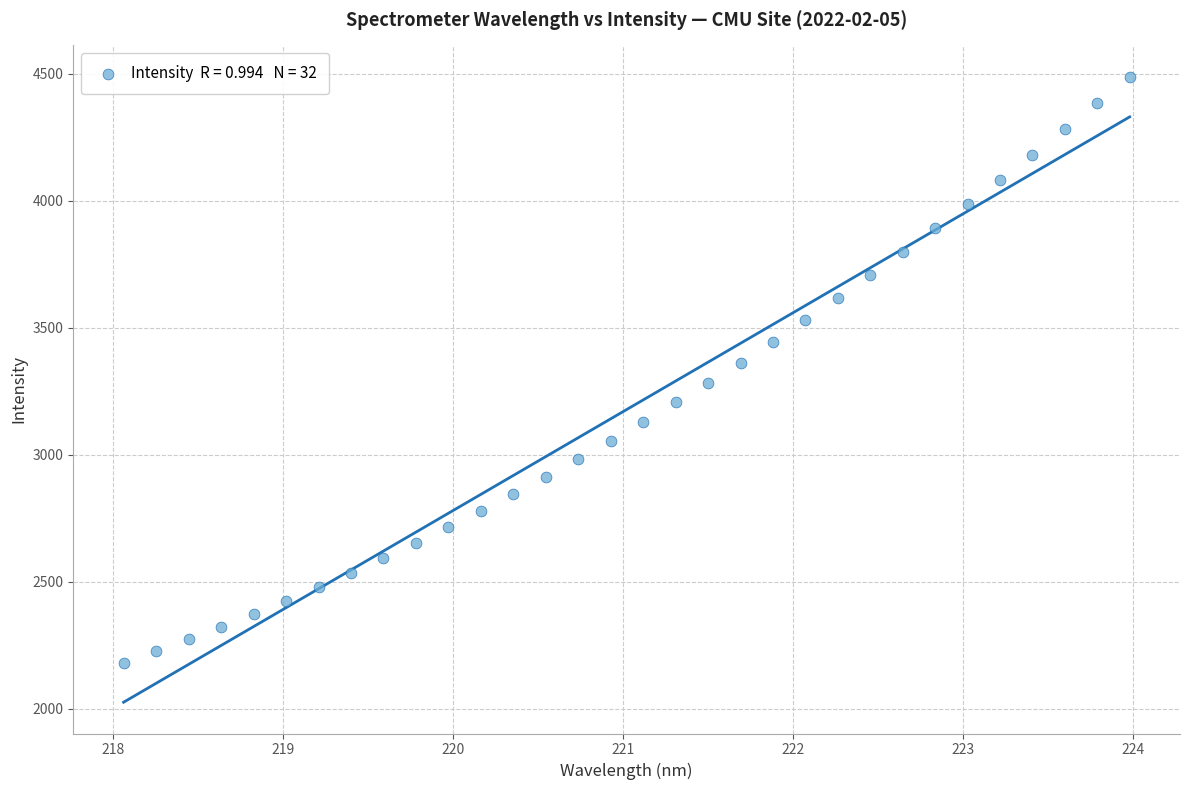

What is the range of X values (max minus min)?

5.9